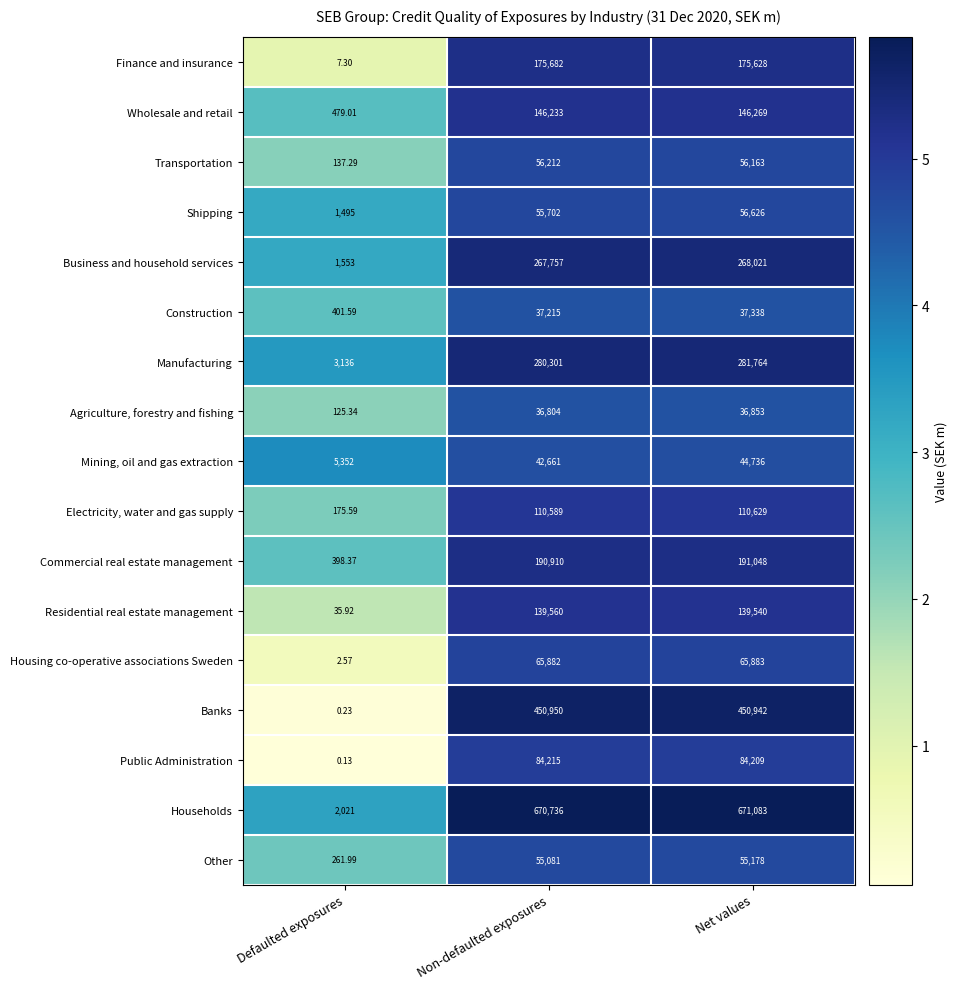

How many data points in Commercial real estate management are less than 190910?

1